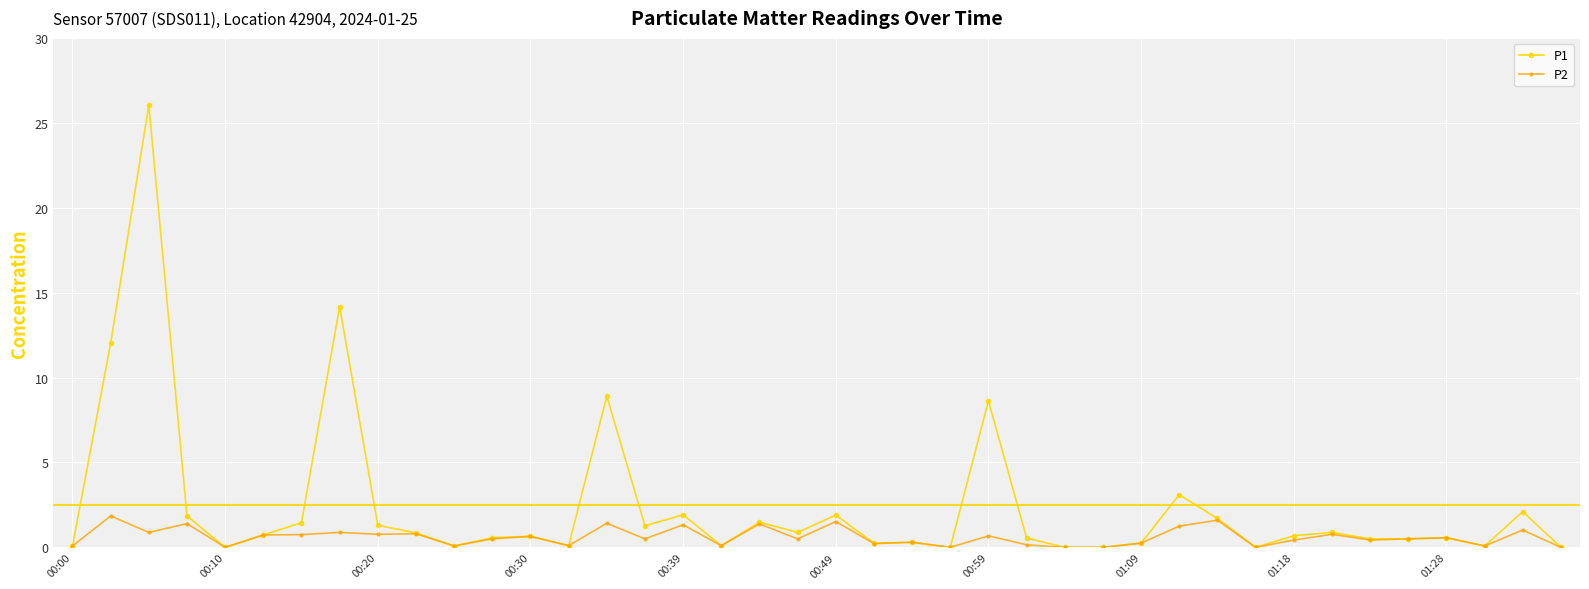

Rank the series by their maximum value, from lowest to highest.

P2, P1